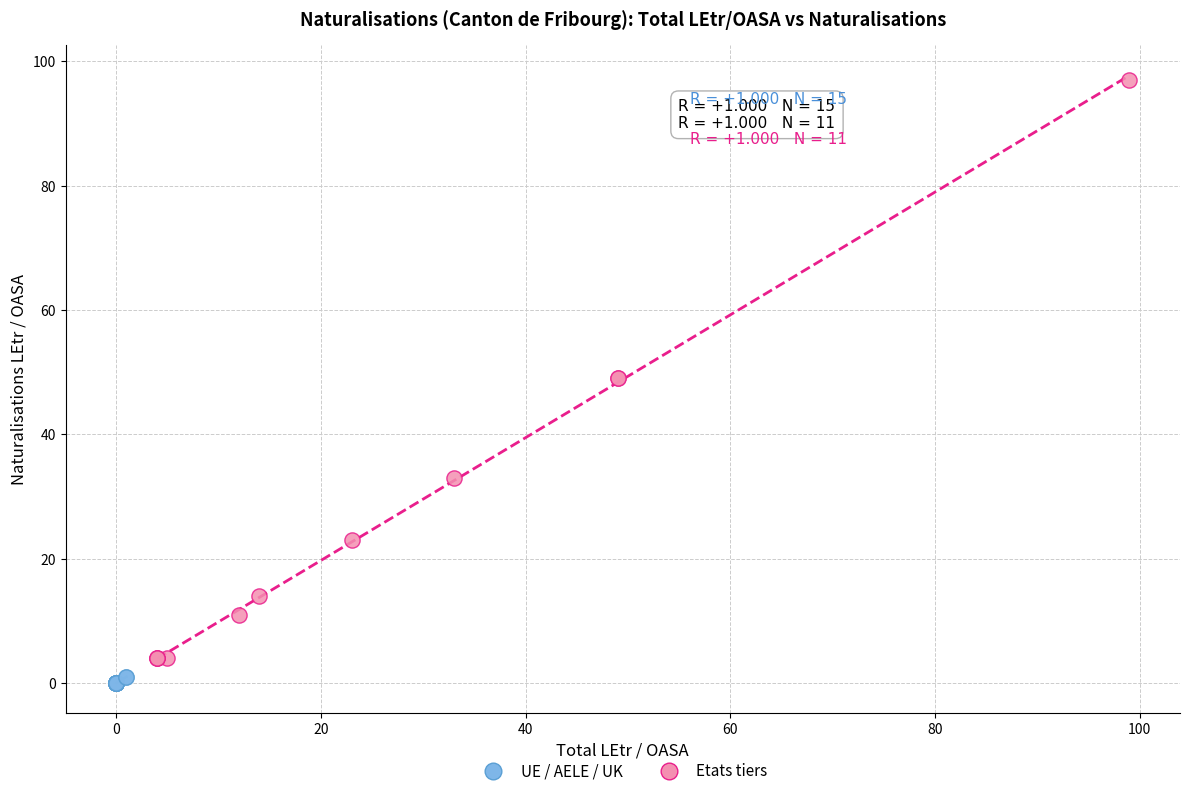

What are all the series names shown in the legend?

UE / AELE / UK, Etats tiers